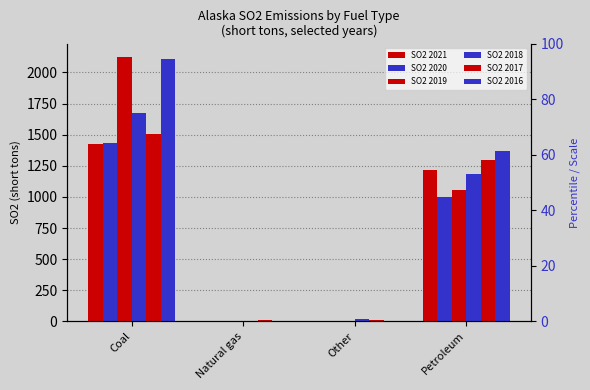

How many values in the SO2 2019 series exceed 1056?

1